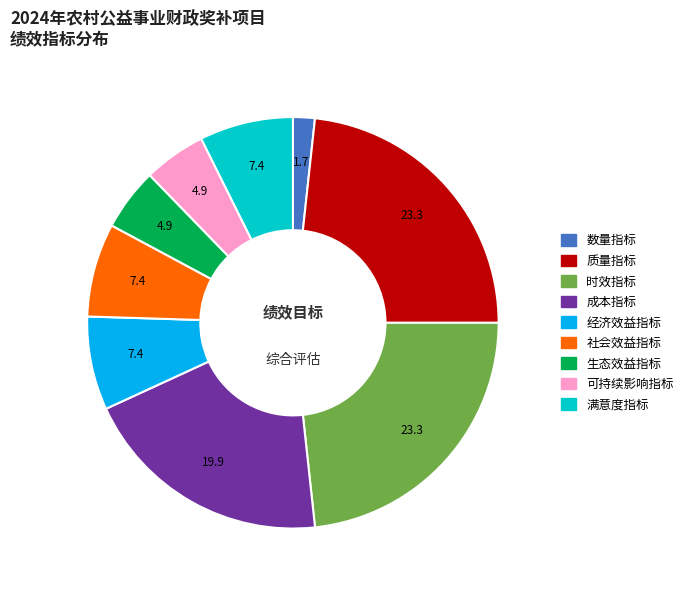

Does any single category account for the majority?

No